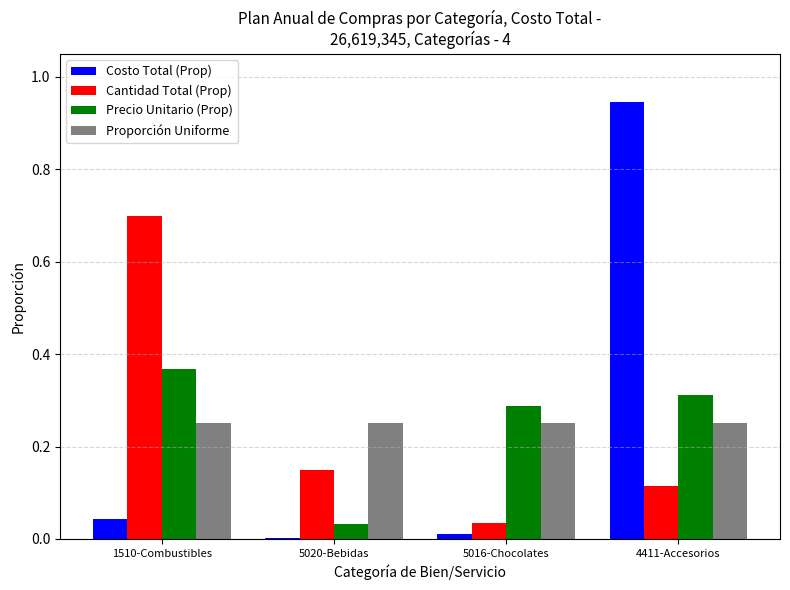

What is the spread (max minus min) of values at 4411-Accesorios?

0.8